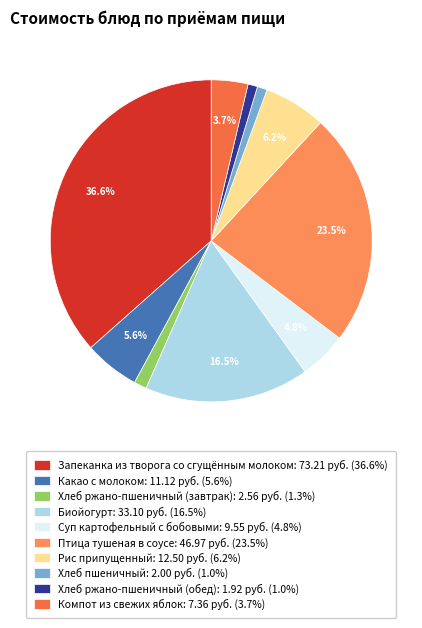

To the nearest percent, what portion does Какао с молоком represent?

6%